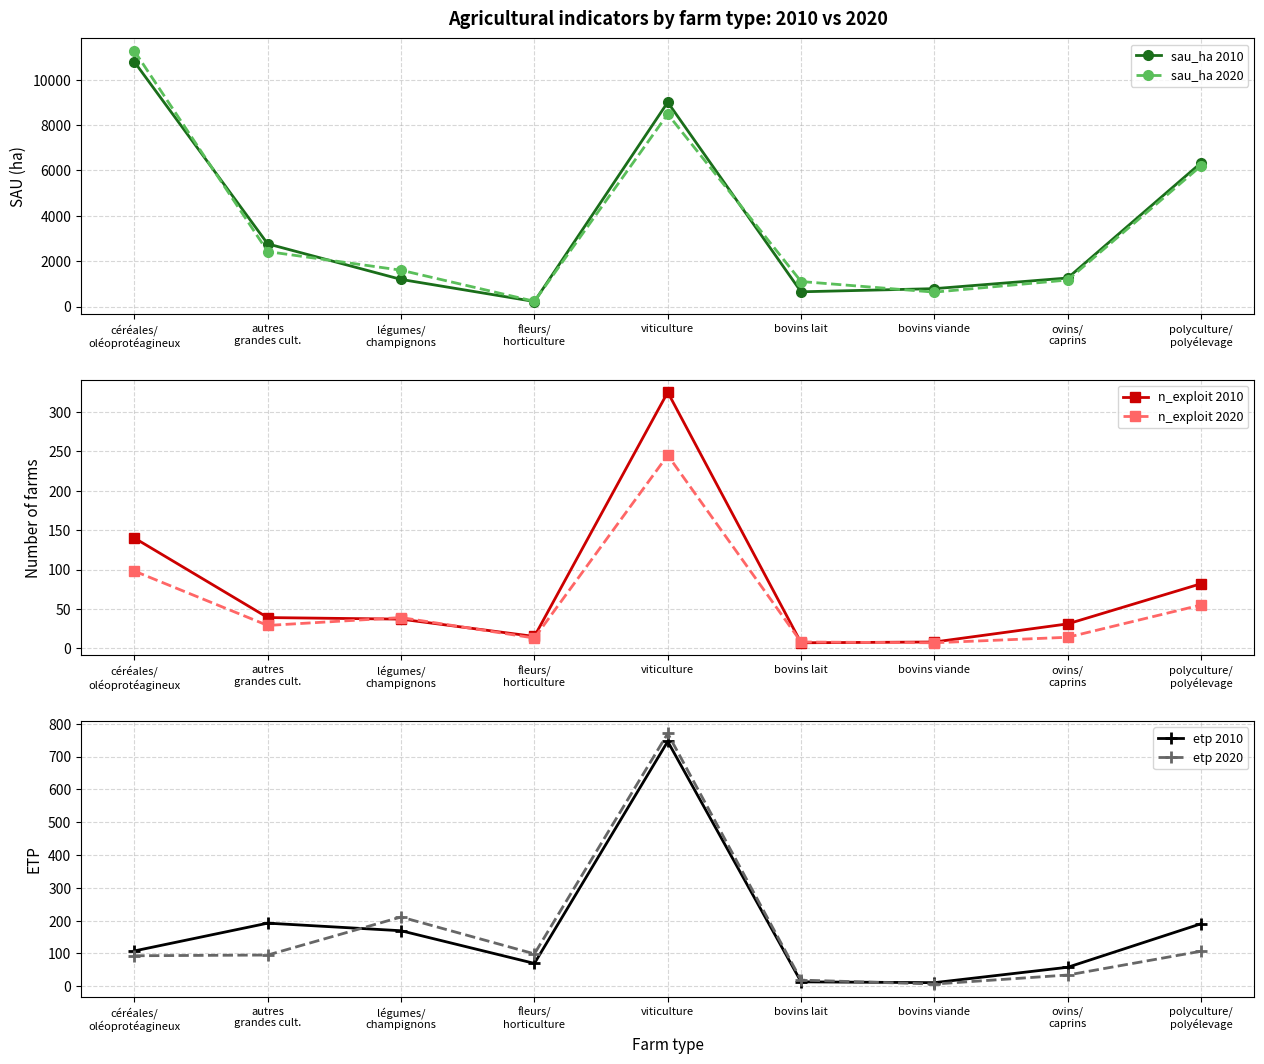

What is the difference between the highest and lowest values at légumes/
champignons?

1565.1